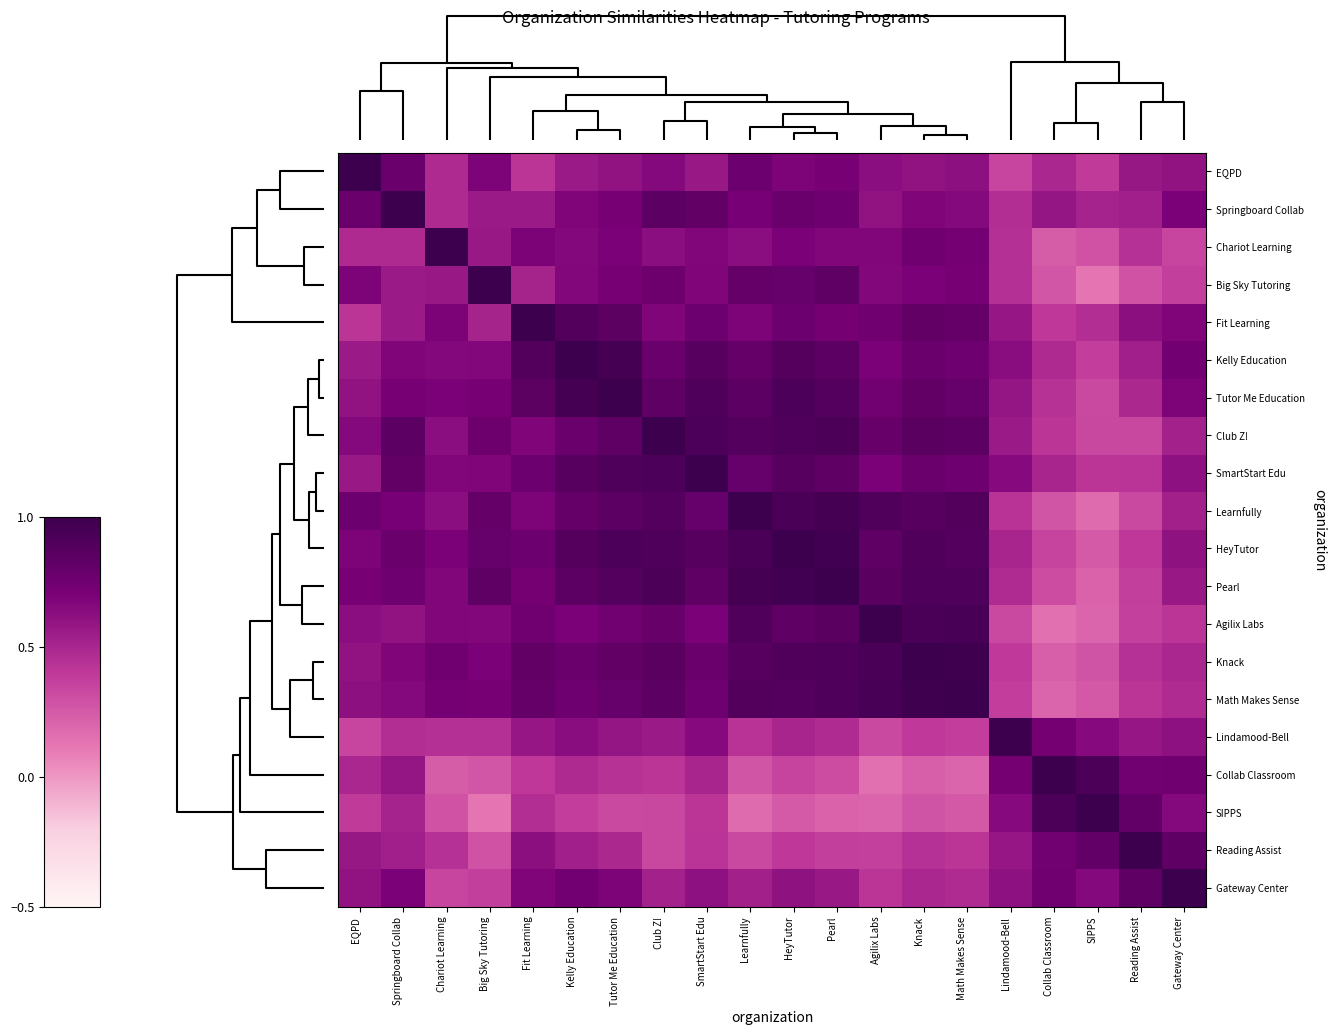

At which category is the sum across all series the highest?

HeyTutor